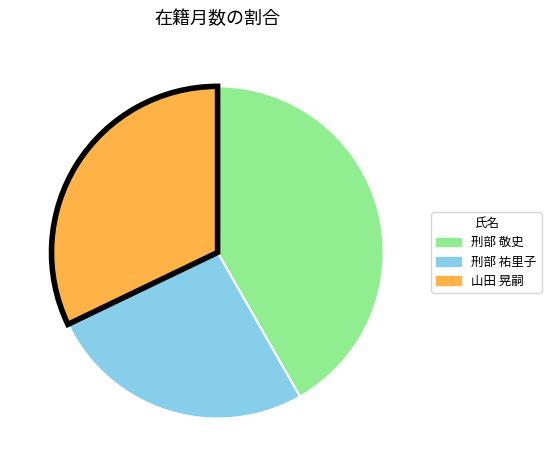

Is there a majority slice in this chart?

No